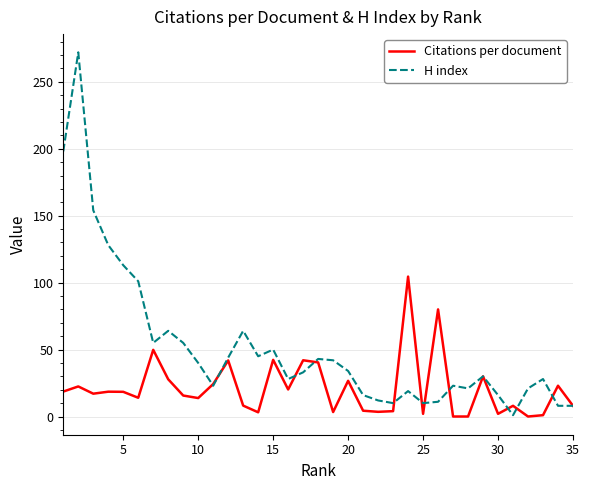

Rank the series by their maximum value, from lowest to highest.

Citations per document, H index